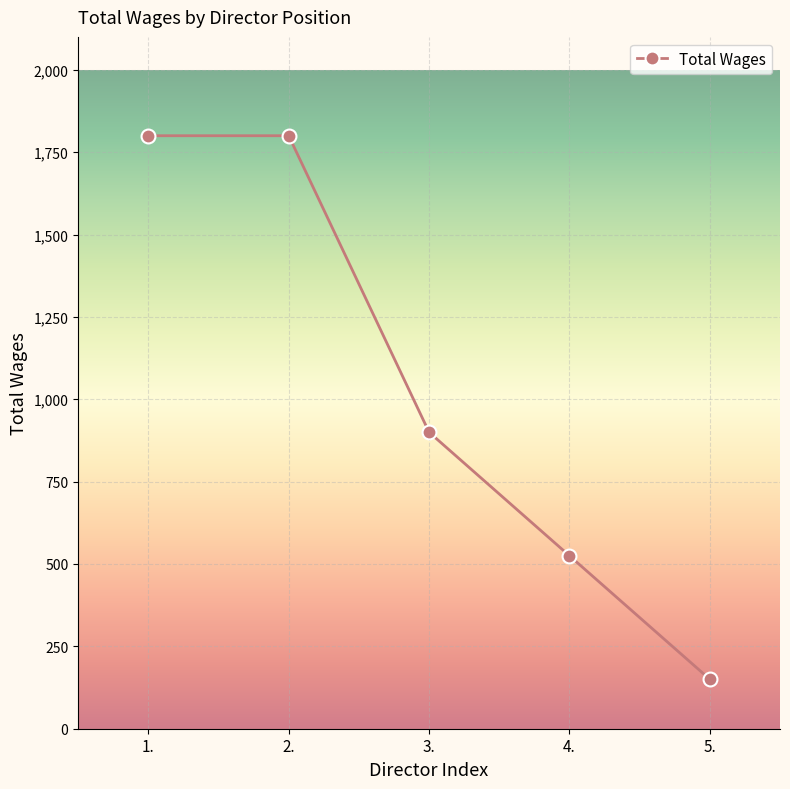

Approximately how many times larger is the value at 2. compared to 3.?

2.0